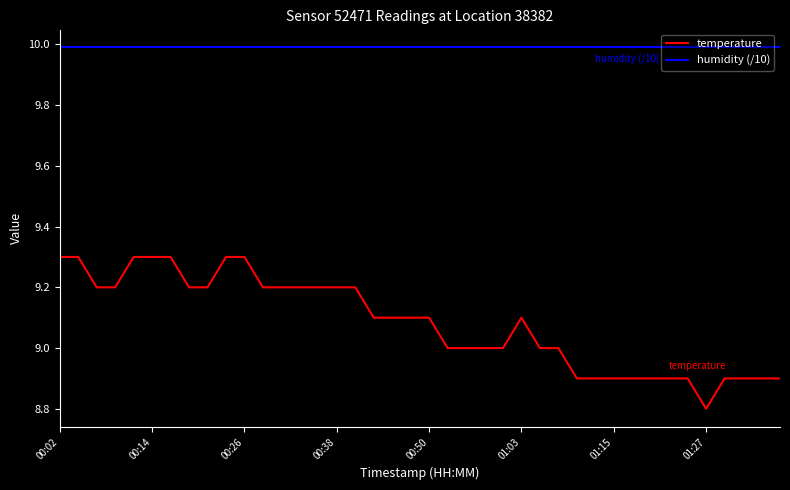

True or false: temperature and humidity (/10) cross at least once.

False